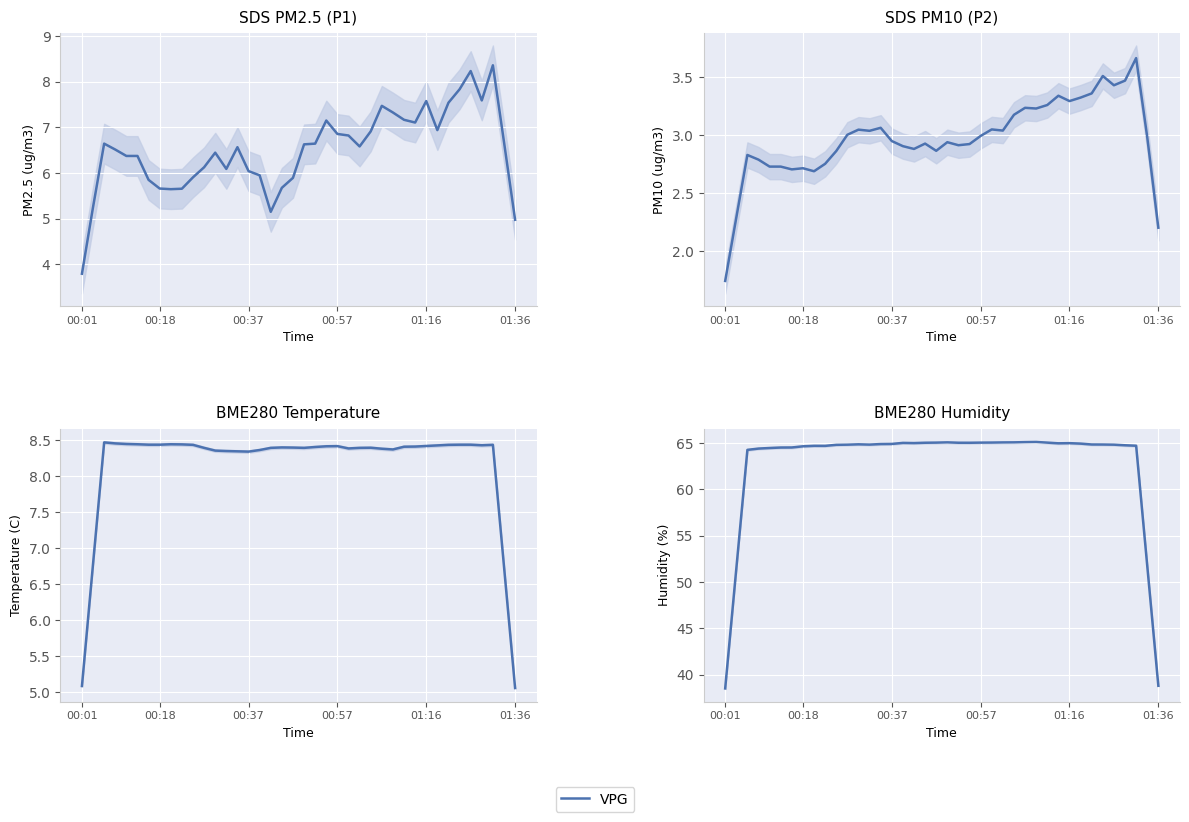

How many data points are above 64?

36